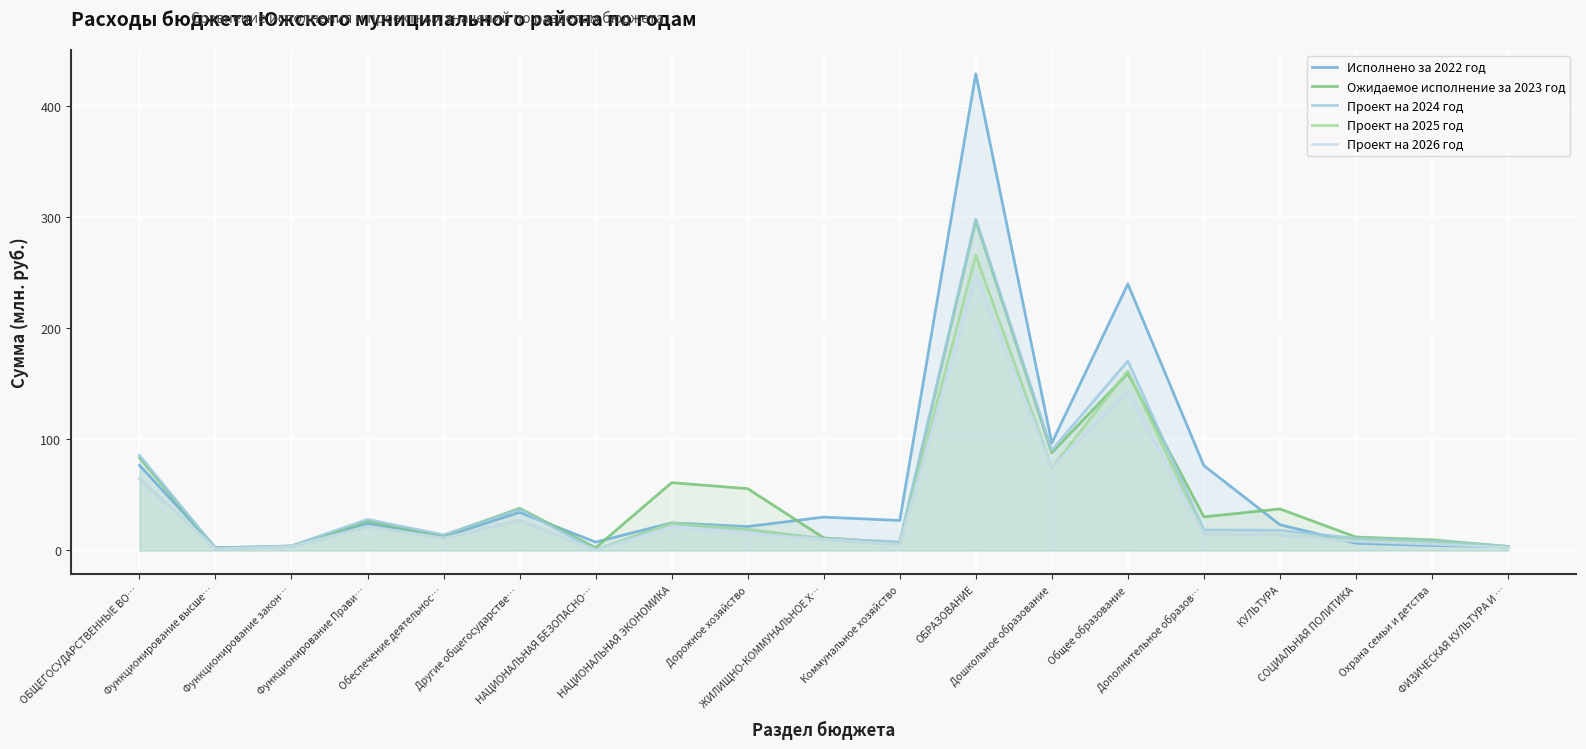

True or false: Проект на 2024 год and Ожидаемое исполнение за 2023 год cross at least once.

True